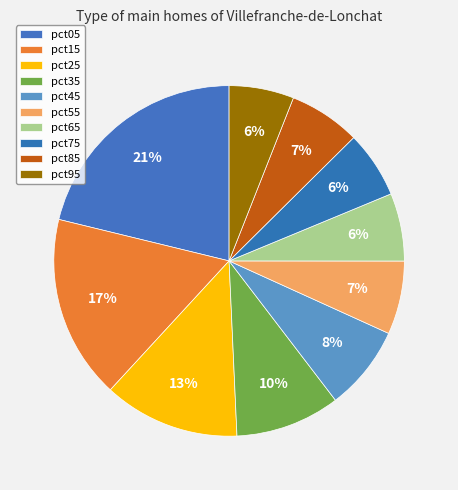

What is the change in value from pct35 to pct85?

-0.8